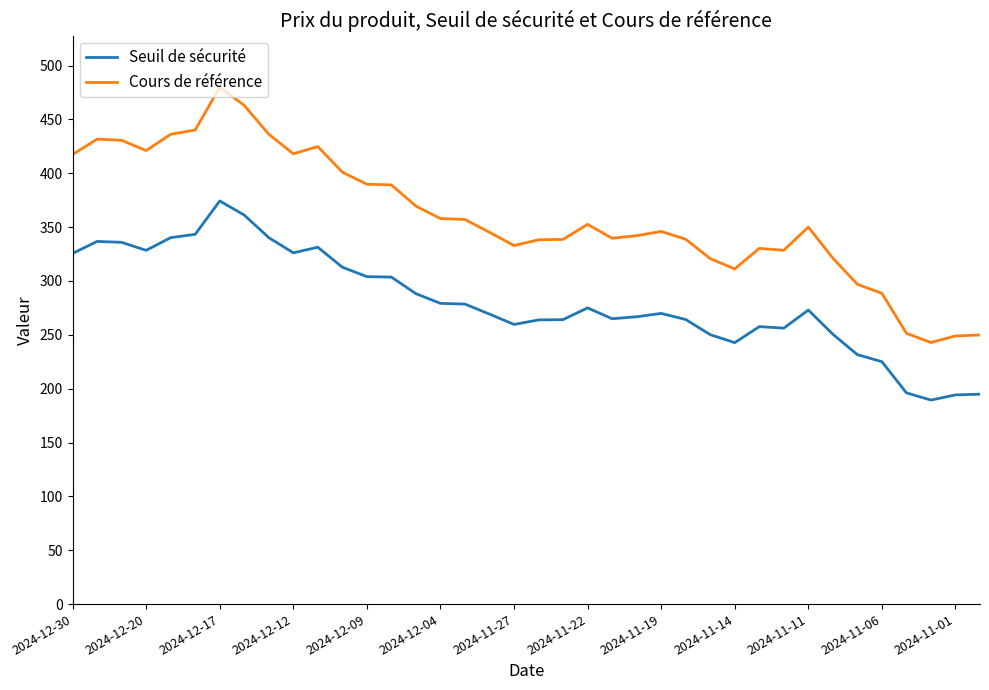

Which series has the largest range (max minus min)?

Cours de référence